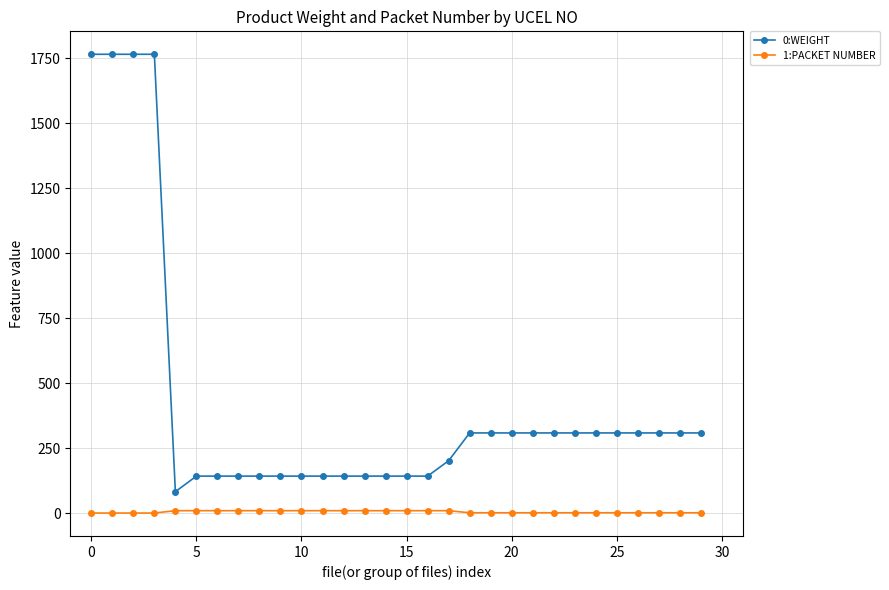

At how many categories does at least one series exceed 1136?

4